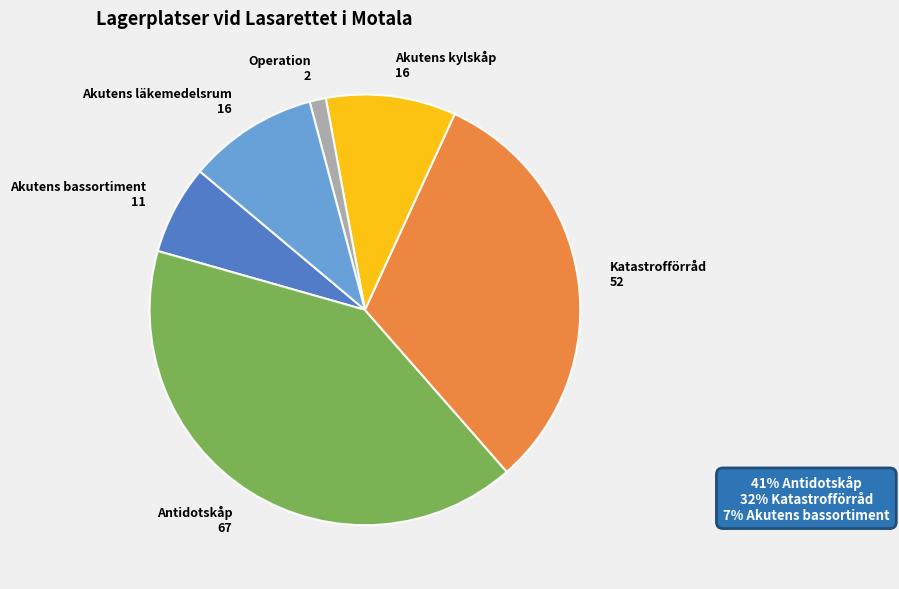

What is the ratio of the value at Akutens bassortiment 11 to the value at Akutens kylskåp 16?

0.7